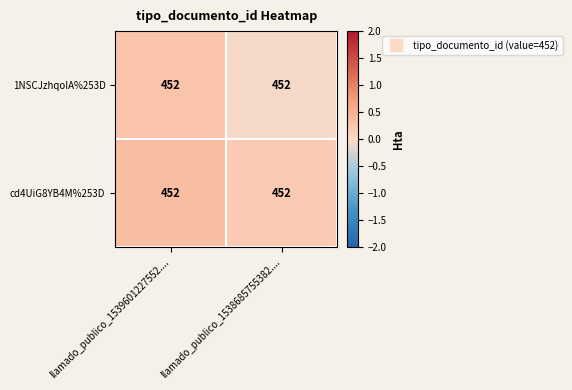

Rank the series by their average value, from lowest to highest.

1NSCJzhqoIA%253D, cd4UiG8YB4M%253D